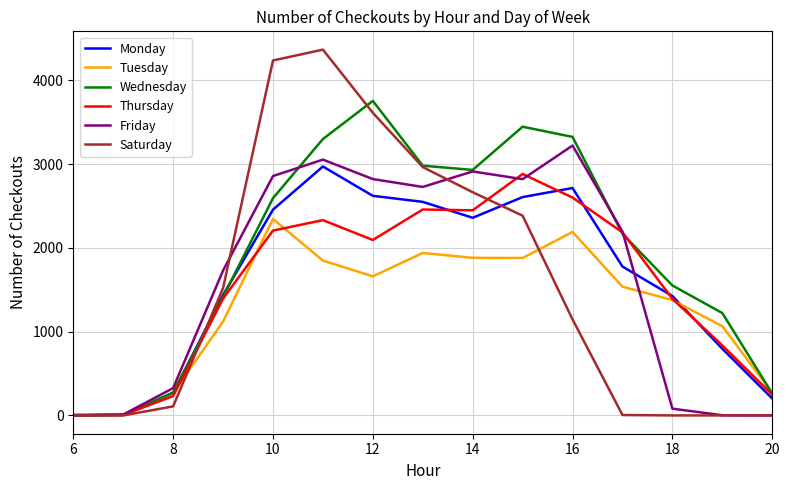

What is the difference between the maximum and minimum values in the Thursday series?

2877